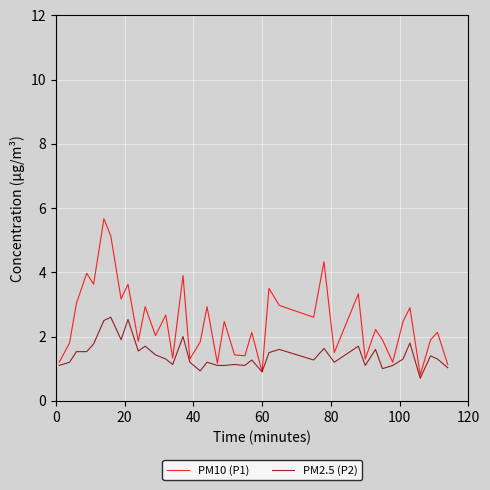

Which series has the largest total across all categories?

PM10 (P1)